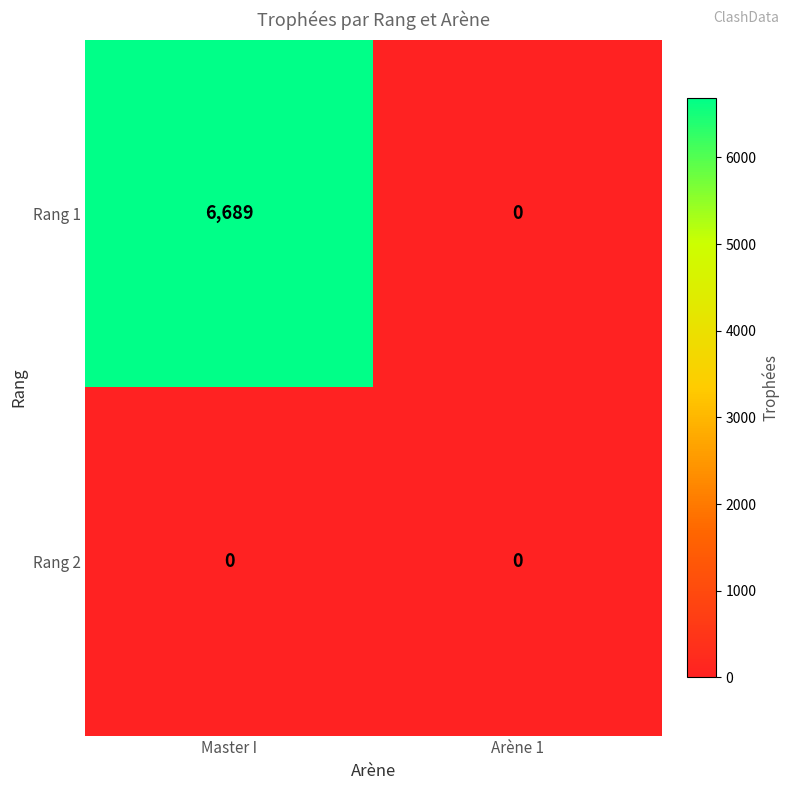

Count the number of categories in the chart.

2